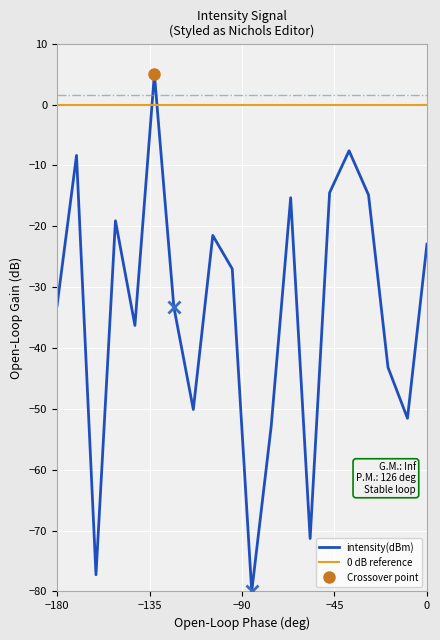

What is the difference between the maximum and minimum values?

85.0